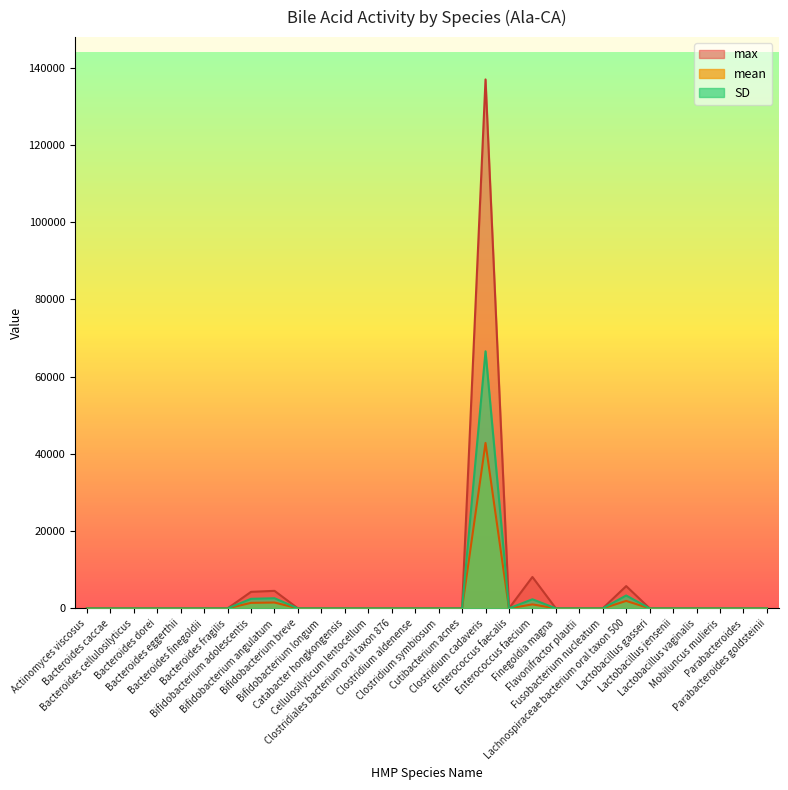

What is the total value across all series at Lachnospiraceae bacterium oral taxon 500?

11016.7